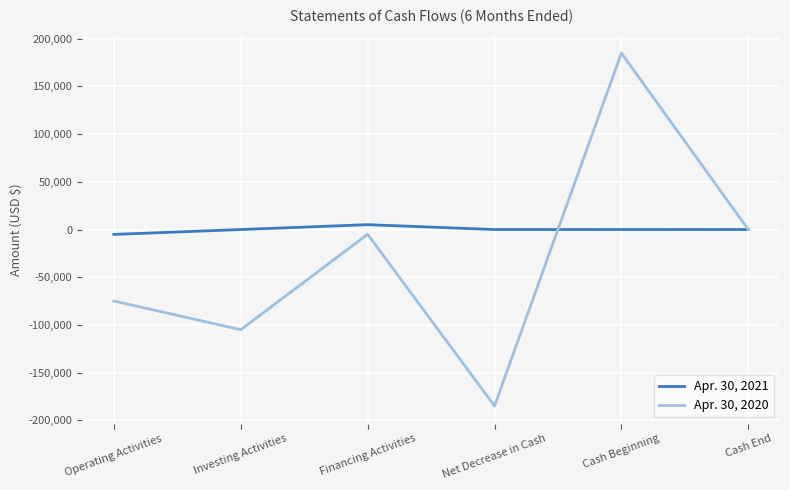

What position from the left is Cash End?

6